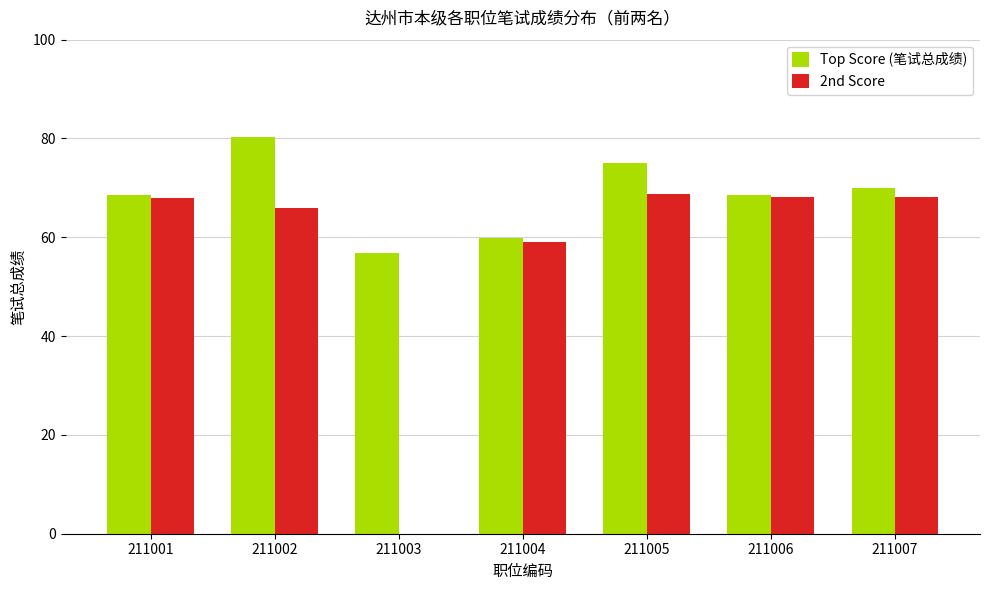

What is the highest value of the 2nd Score series?

68.7